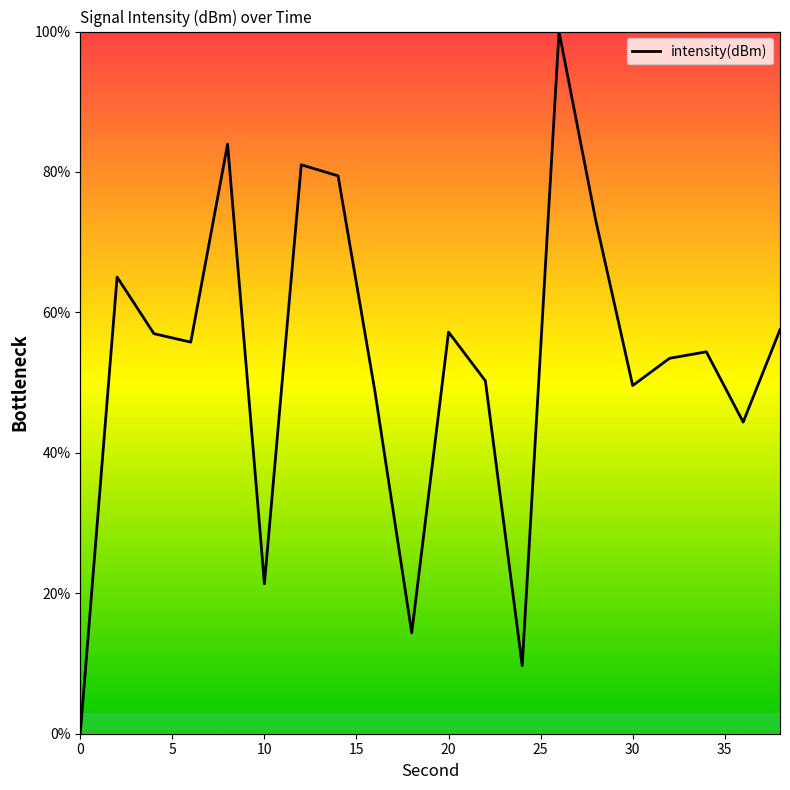

What is the value of the 6th point from the left?

21.4